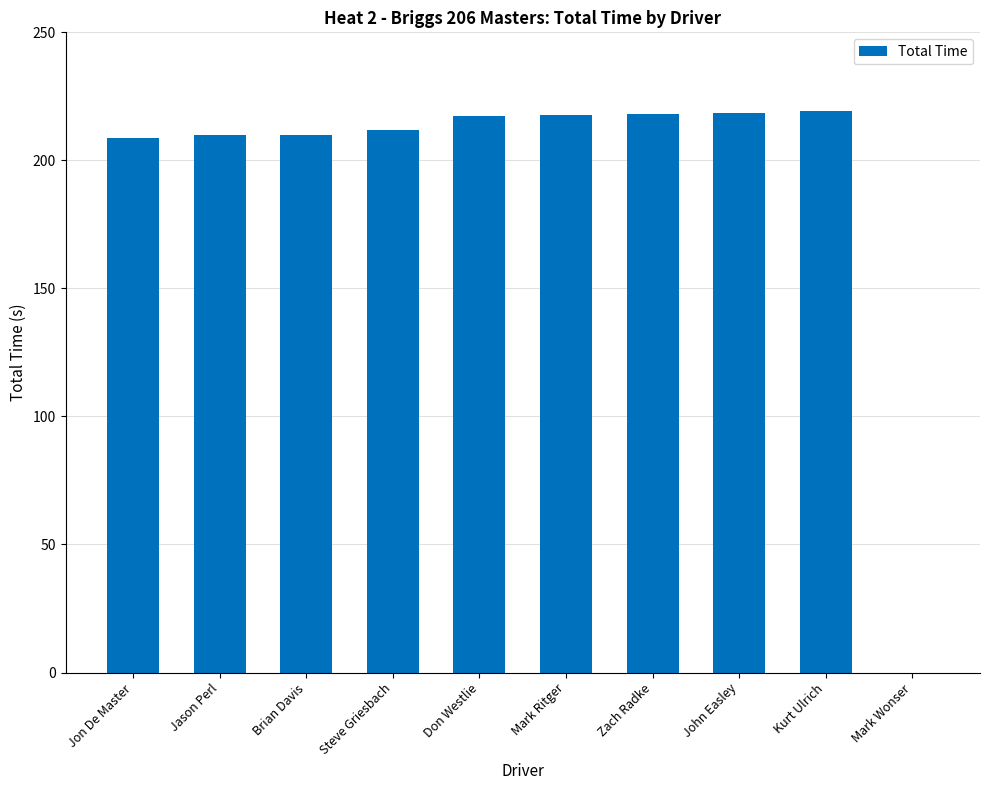

Approximately how many times larger is the value at Jon De Master compared to Brian Davis?

1.0